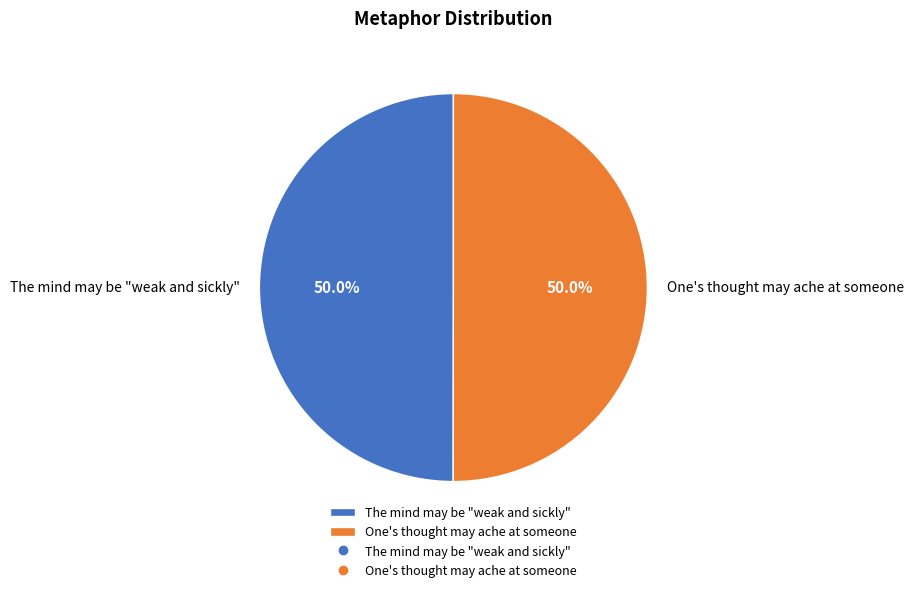

What is the ratio of the value at The mind may be "weak and sickly" to the value at One's thought may ache at someone?

1.0